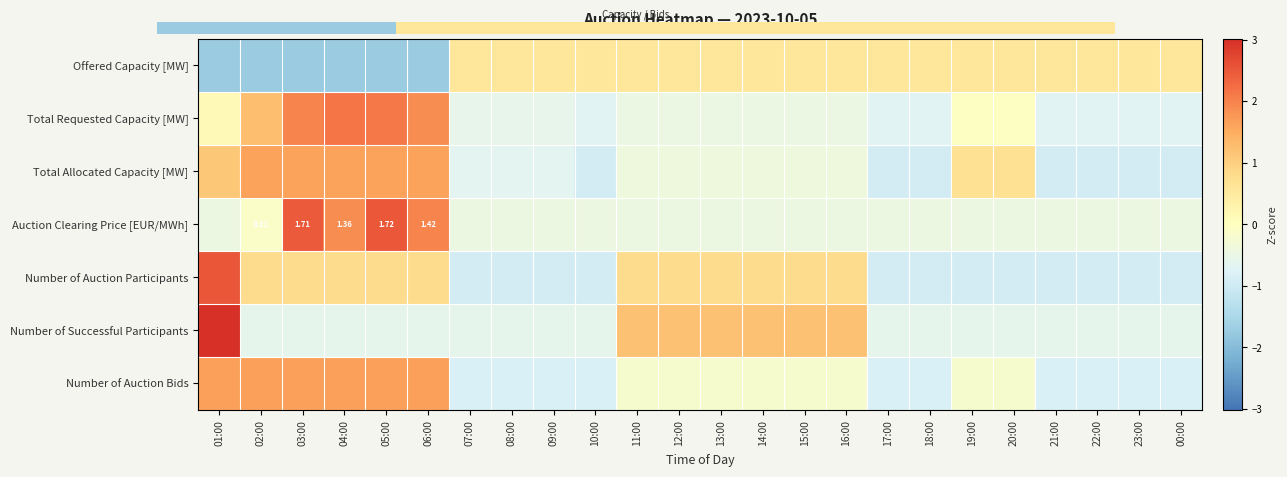

How many data points in Number of Auction Bids are above 0?

6